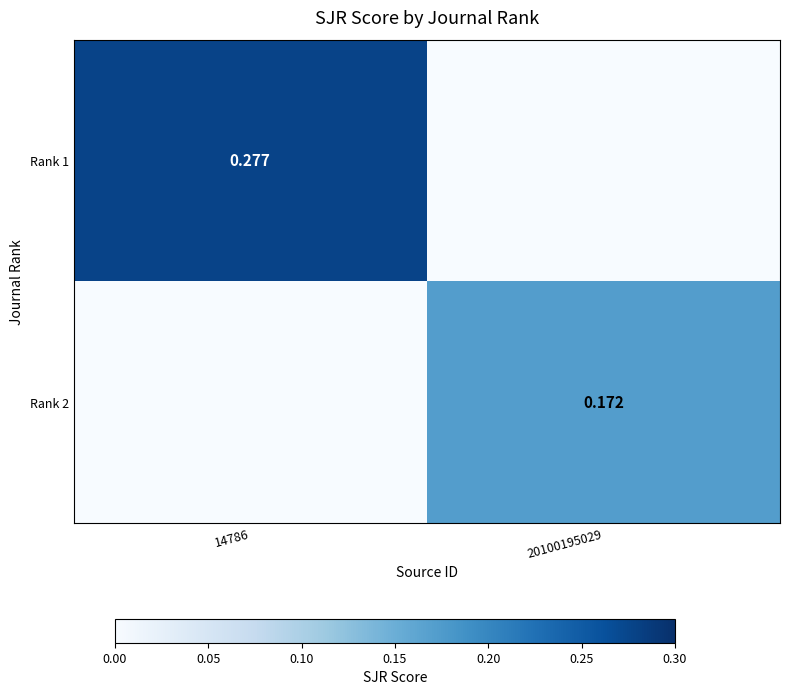

How many distinct data groups are displayed?

2